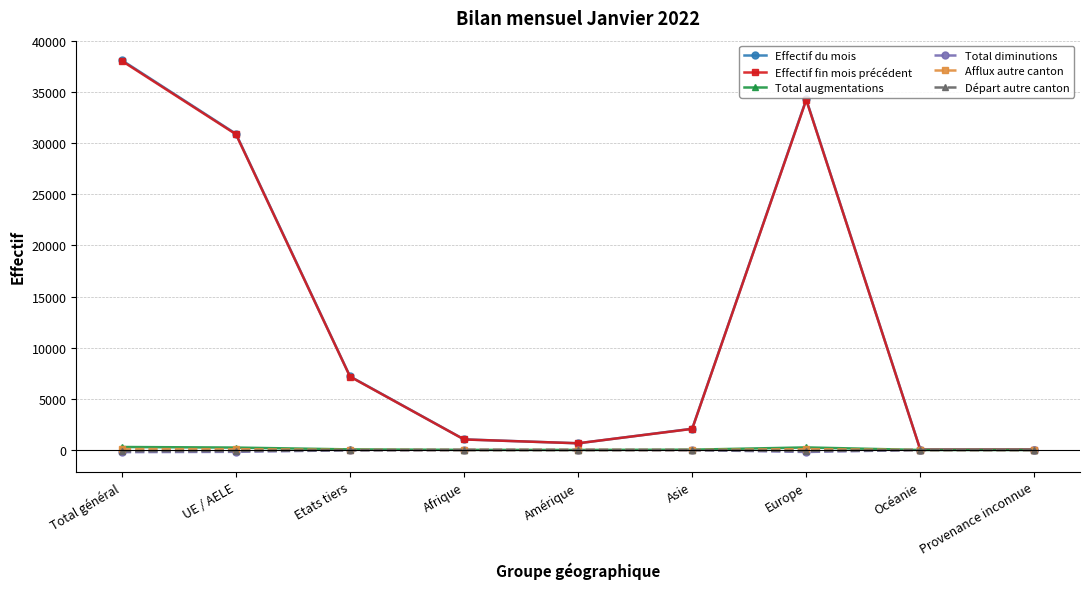

What is the label of the 9th point from the left?

Provenance inconnue